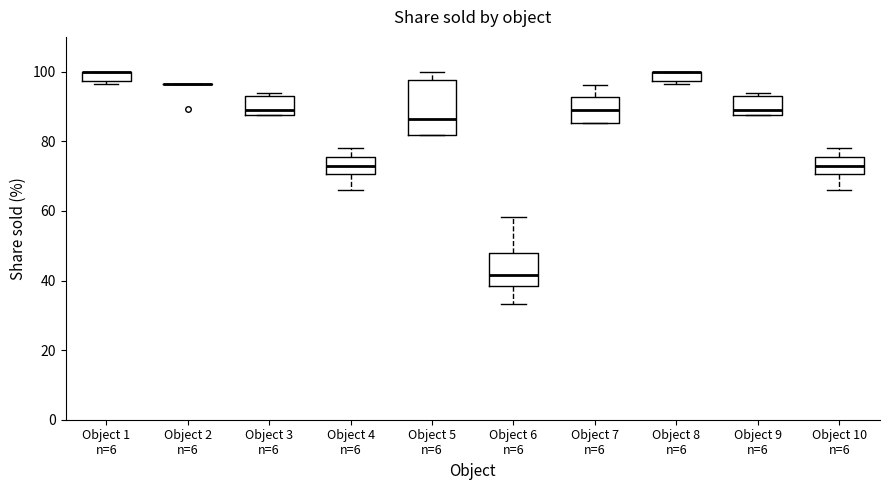

Which box is the tallest, from its lower edge to its upper edge?

Object 5 n=6